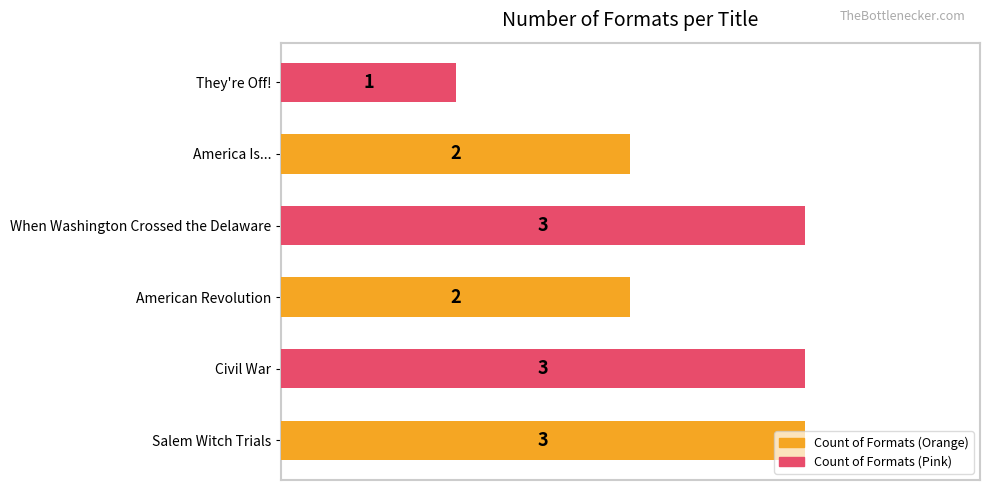

The chart shows a value of 3 at American Revolution. True or false?

False